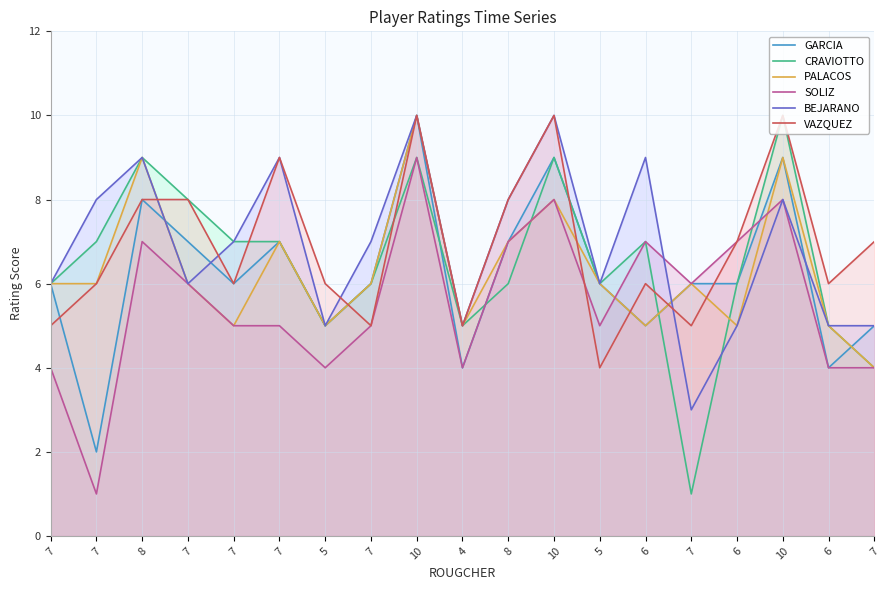

At which category does the chart reach its minimum across all series?

7